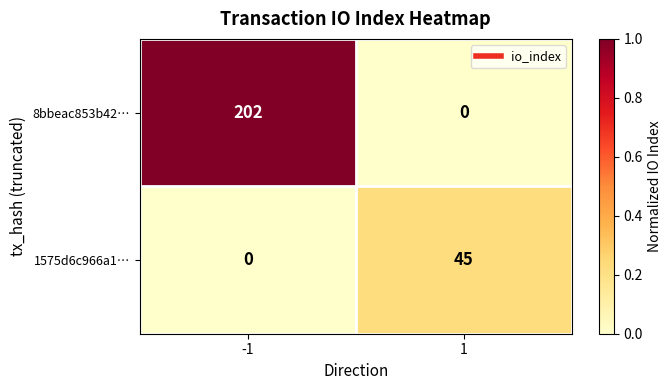

At 1, list the series in order from largest to smallest.

1575d6c966a1…, 8bbeac853b42…